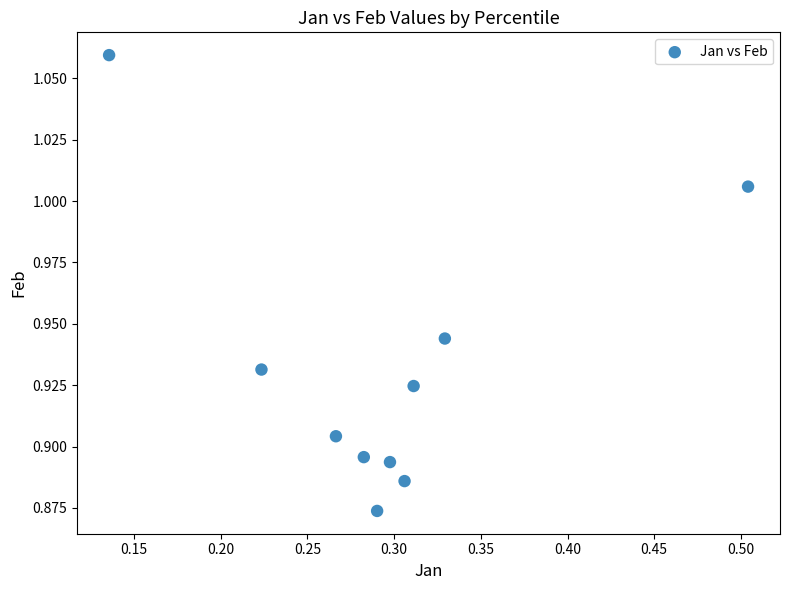

What is the average X value?

0.3